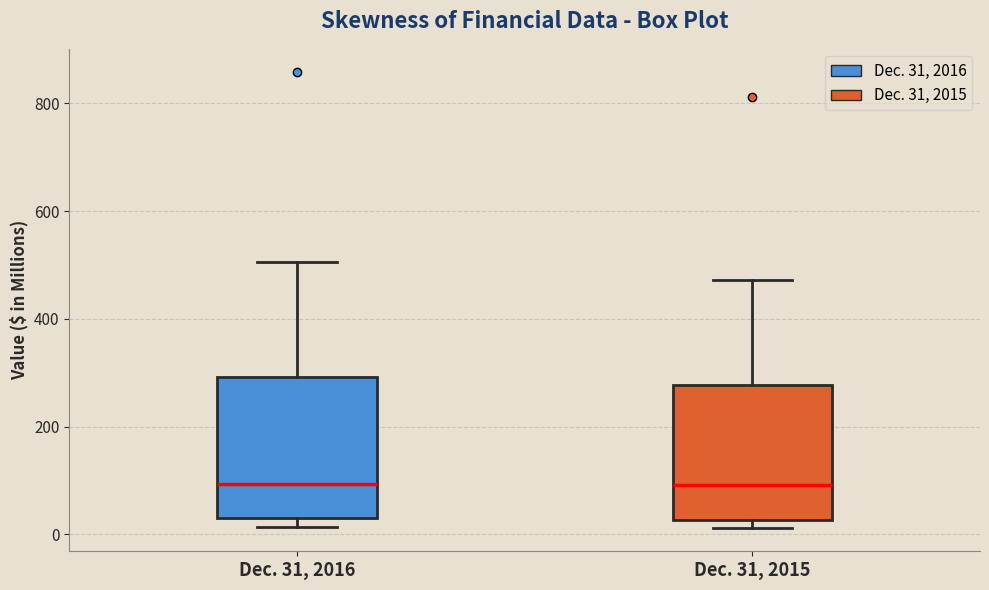

Reading left to right, read every box against the y-axis: the position of its median line, the range the box covers, and the ends of its whiskers. The values are not printed on the chart, so give them approximately, as read against the axis.

Dec. 31, 2016: median 100, box 20 to 300, whiskers 20 (just below the box's lower edge) to 500
Dec. 31, 2015: median 100, box 20 to 280, whiskers 20 (just below the box's lower edge) to 480